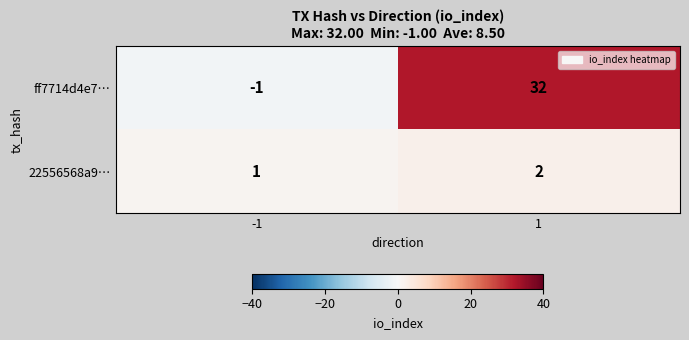

Rank the categories by 22556568a9… value from lowest to highest.

-1, 1